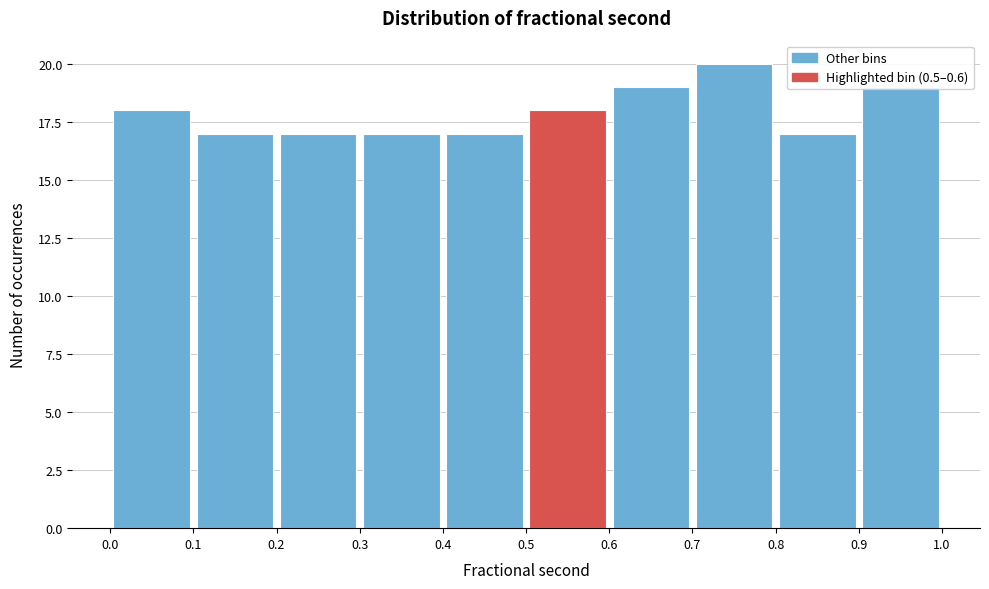

What is the height of the bar covering 0.4 to 0.5 on the x-axis? The values are not printed on the chart, so give them approximately, as read against the axis.

17